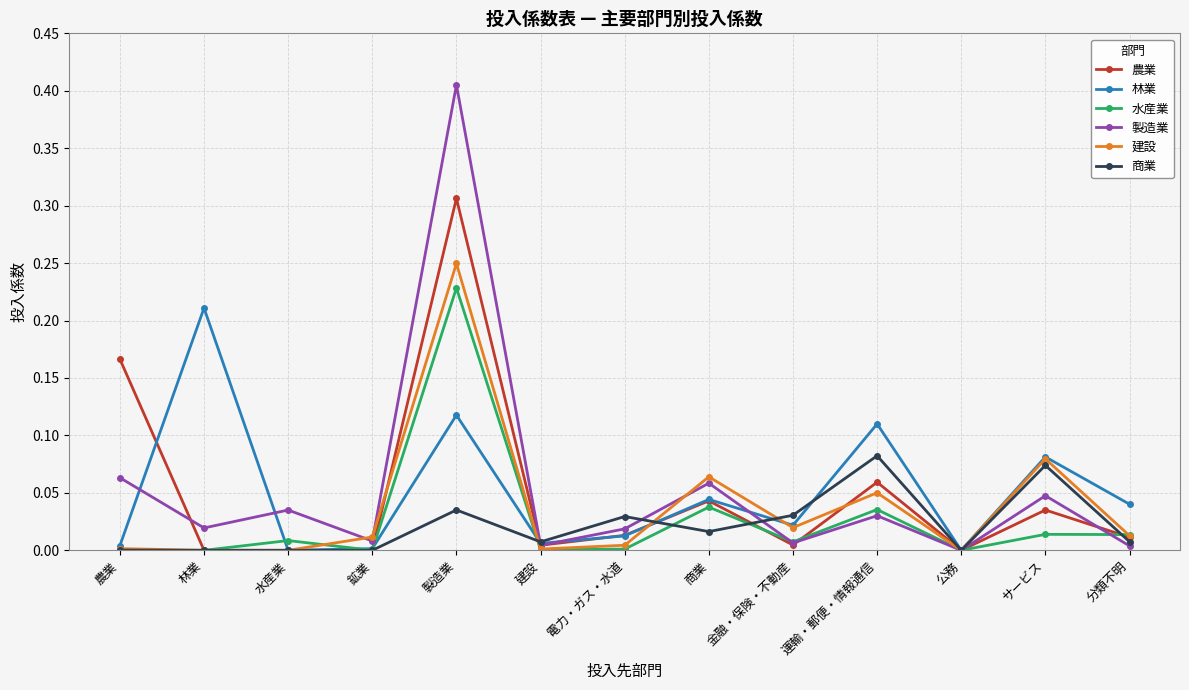

What is the label of the 2nd point from the left?

林業